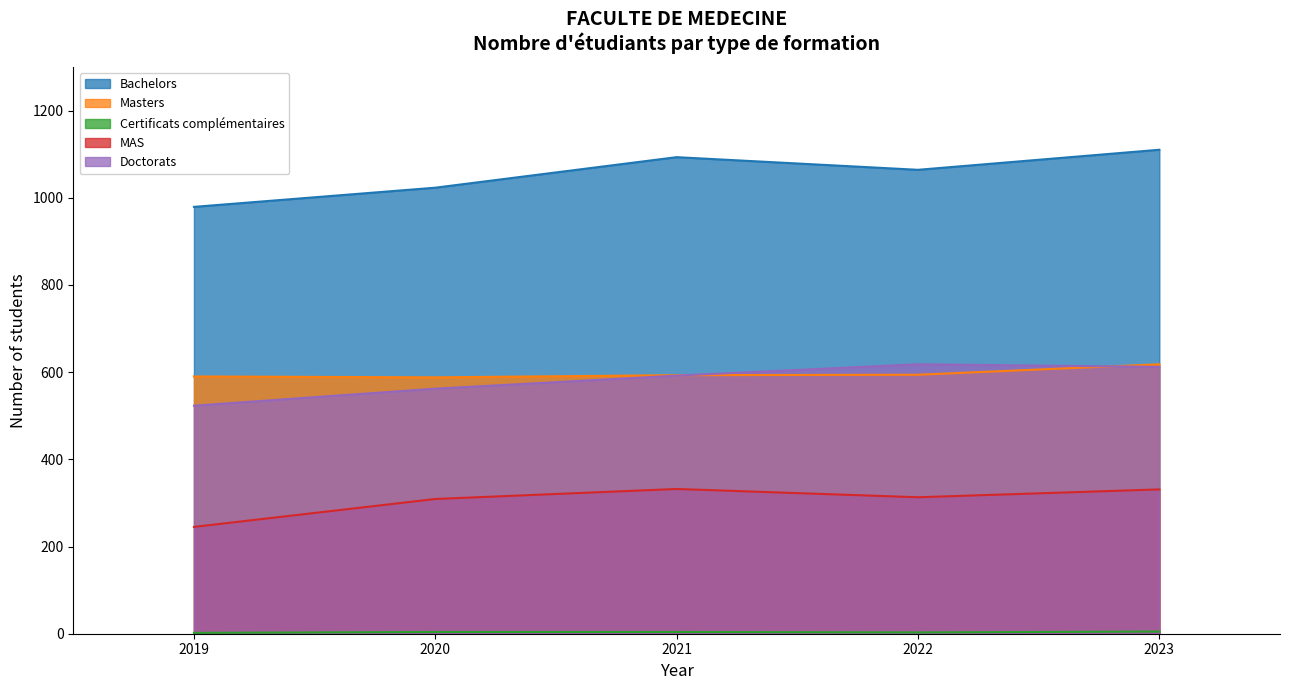

The value of Certificats complémentaires at 2022 is 5. True or false?

False